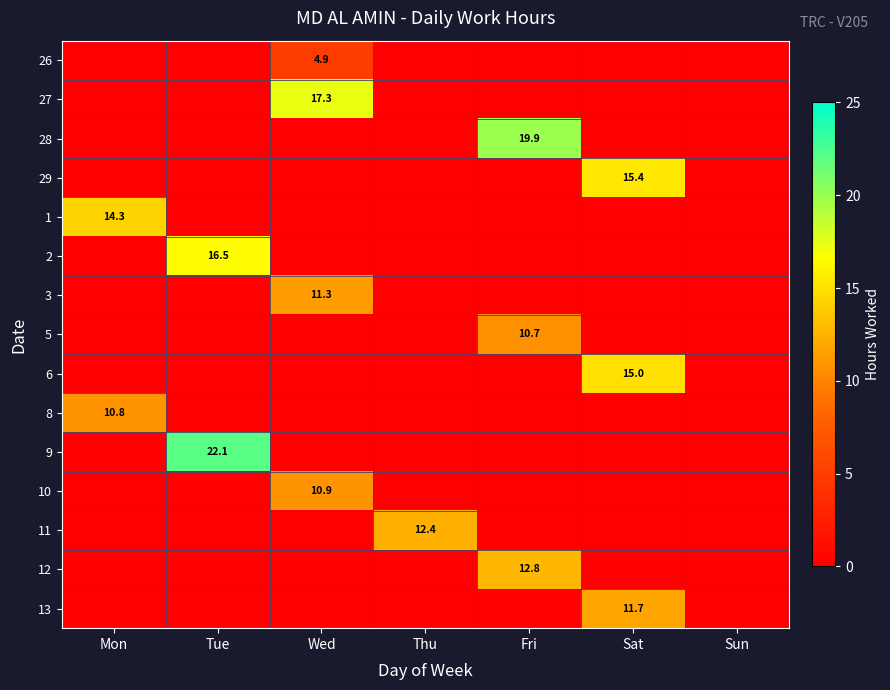

Which label corresponds to the smallest value in the chart?

Mon